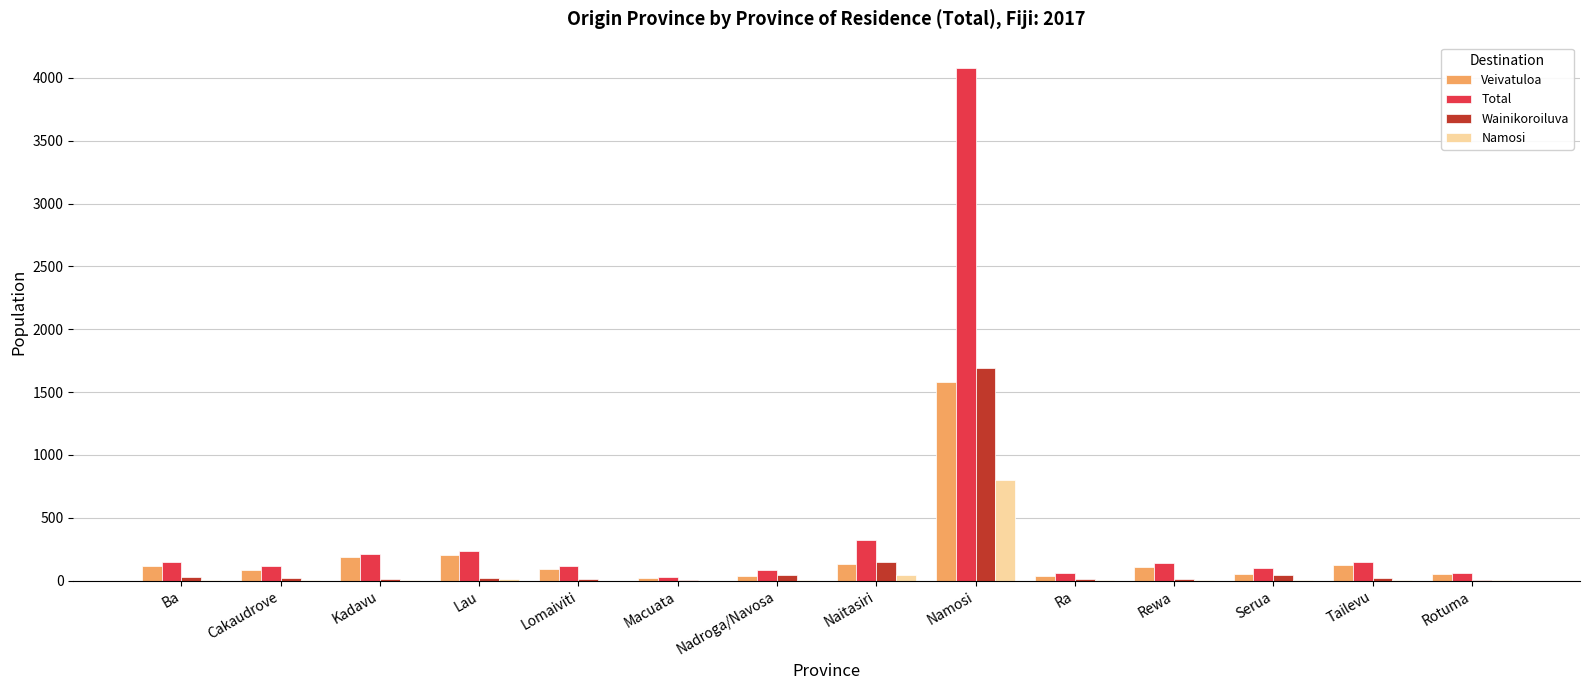

What are all the series names shown in the legend?

Veivatuloa, Total, Wainikoroiluva, Namosi